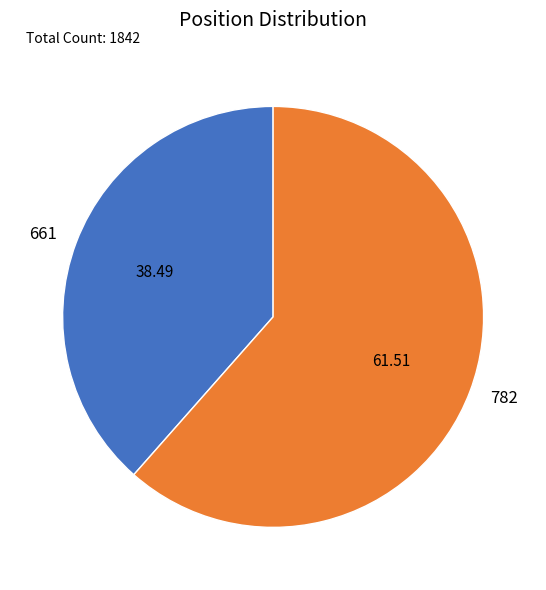

What is the largest slice in the pie chart?

782